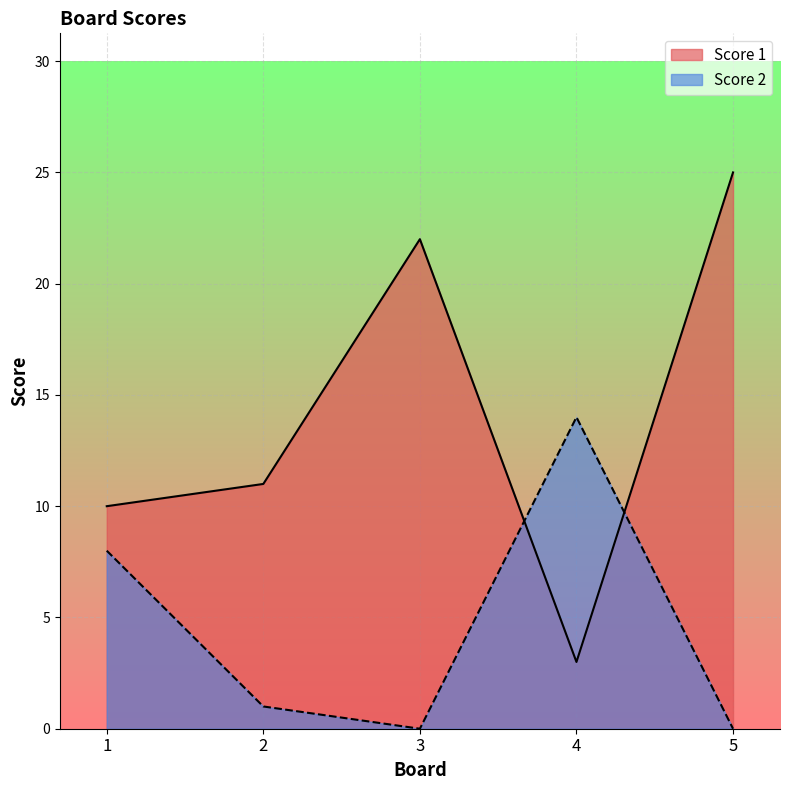

How many lines are shown in the chart?

2